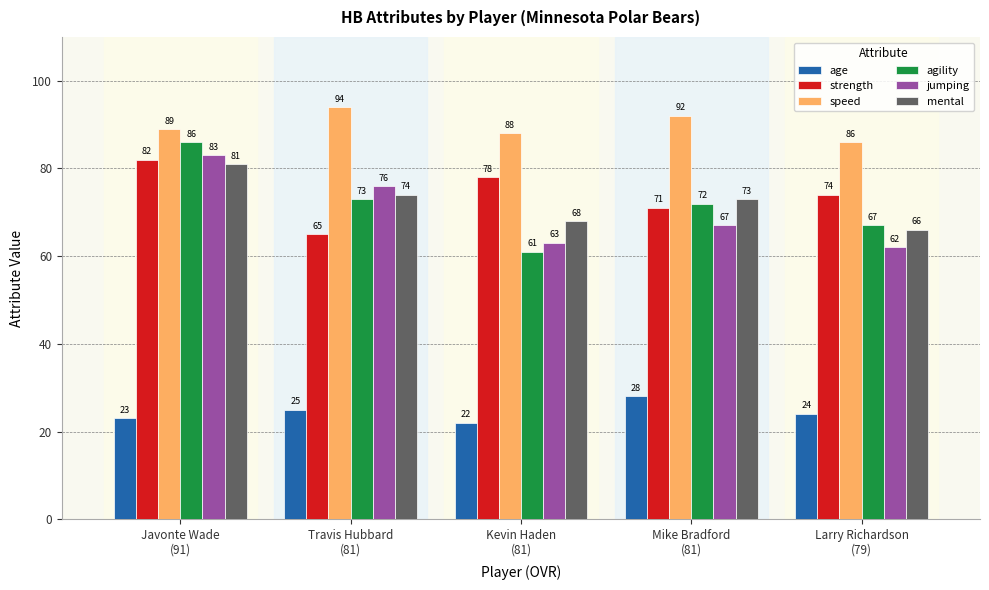

Where does the agility series first go above 72?

Javonte Wade
(91)